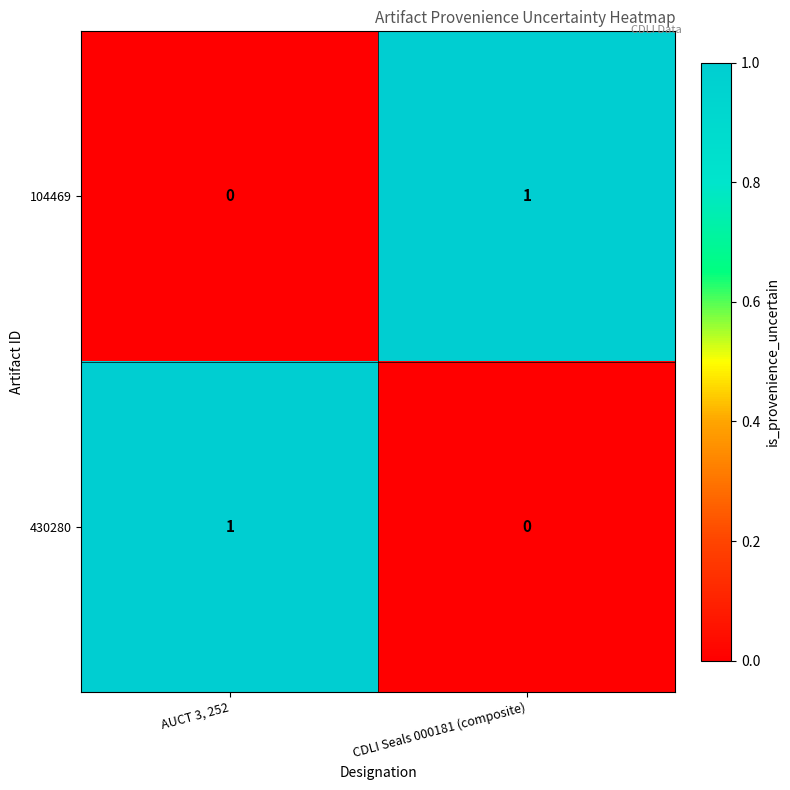

At which label is 430280 closest to 0?

CDLI Seals 000181 (composite)